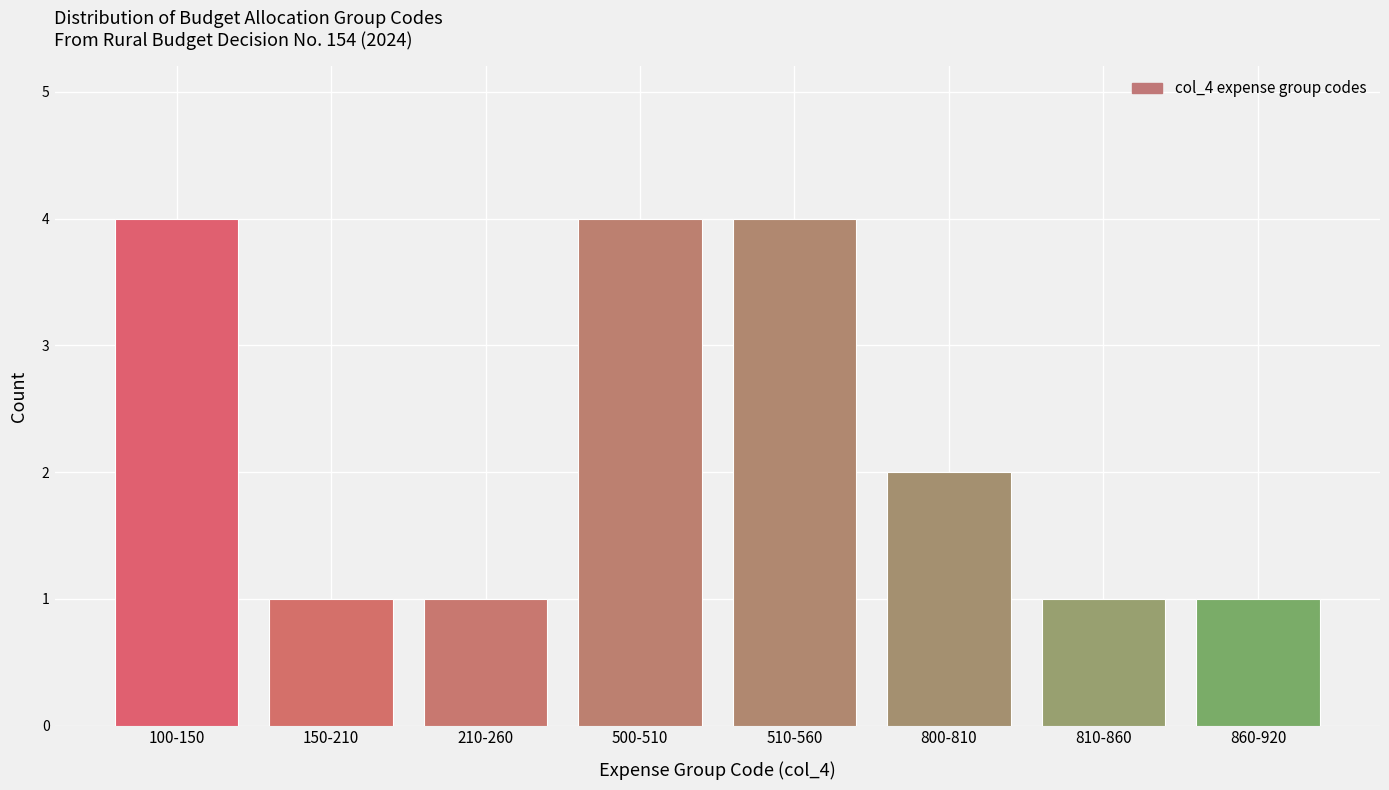

Reading left to right, what are all the values shown in this chart?

4	1	1	4	4	2	1	1